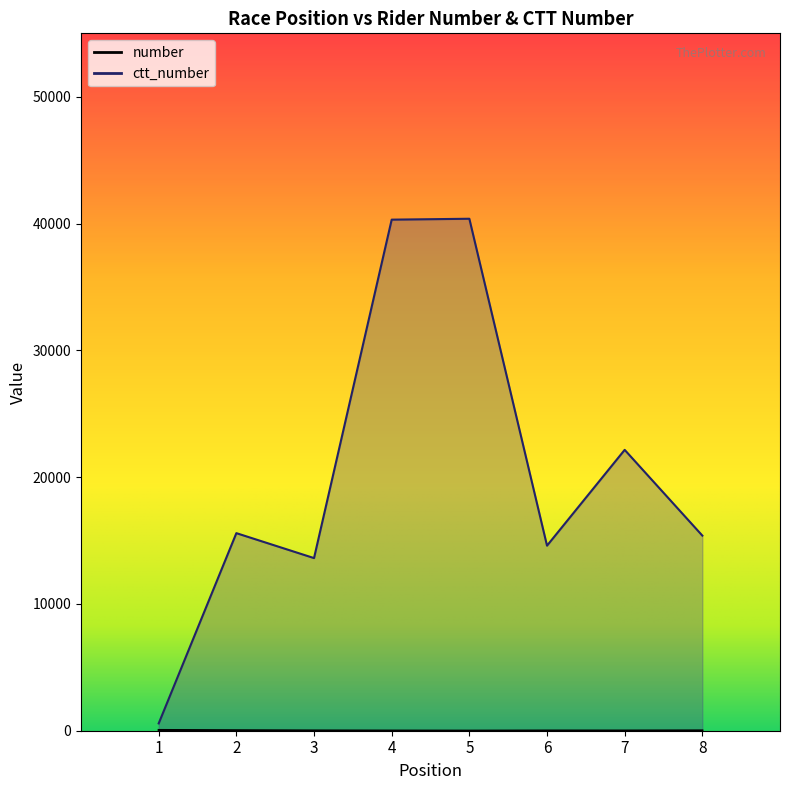

Reading left to right, list all the values displayed in this chart.

number: 57	36	19	10	4	14	13	23
ctt_number: 576	15582	13615	40306	40377	14595	22151	15387